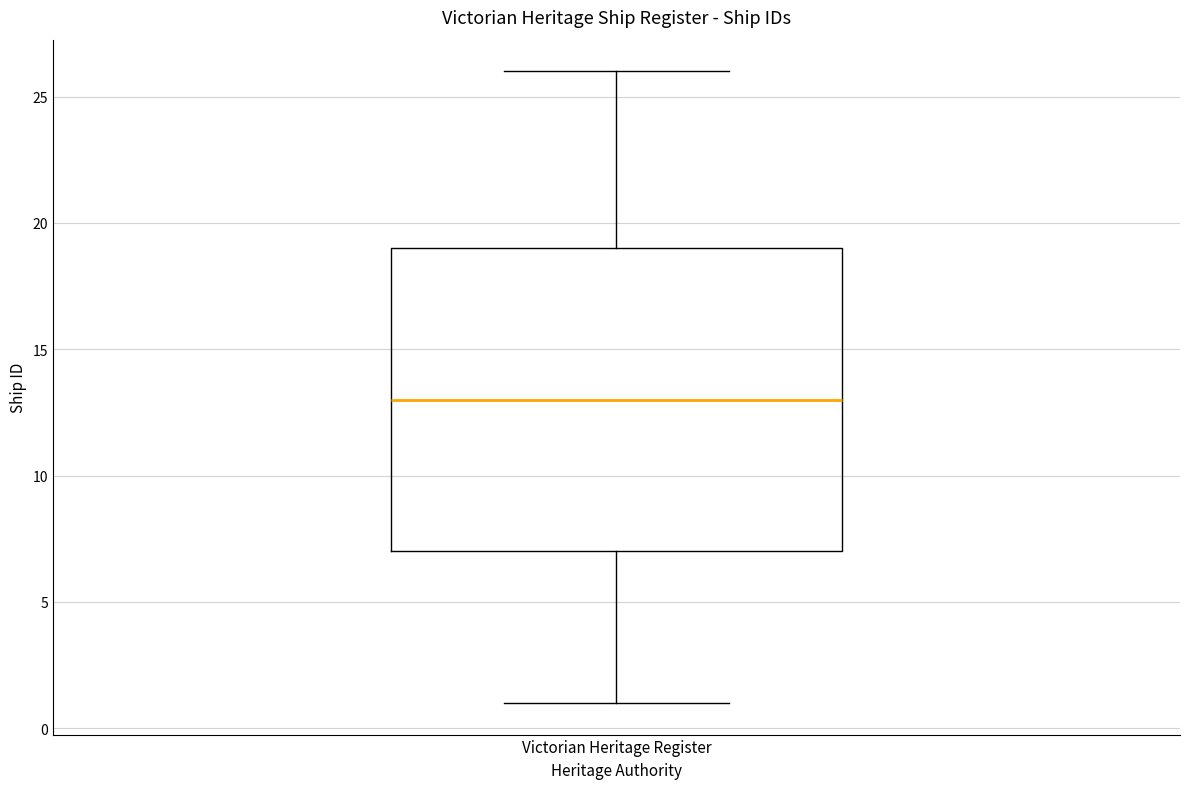

Transcribe this box plot: give where the median line is, the range the box spans, and where the two whiskers end, as read against the y-axis. The values are not printed on the chart, so give them approximately, as read against the axis.

median 13, box 7 to 19, whiskers 1 to 26